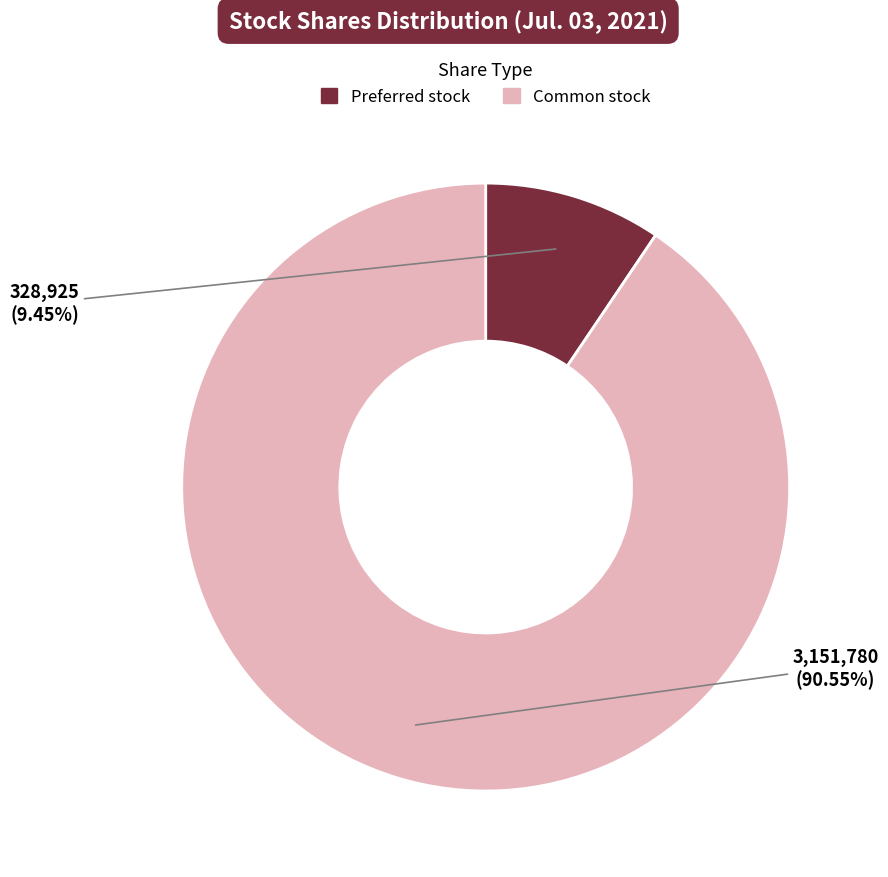

Does any single category account for the majority?

Yes